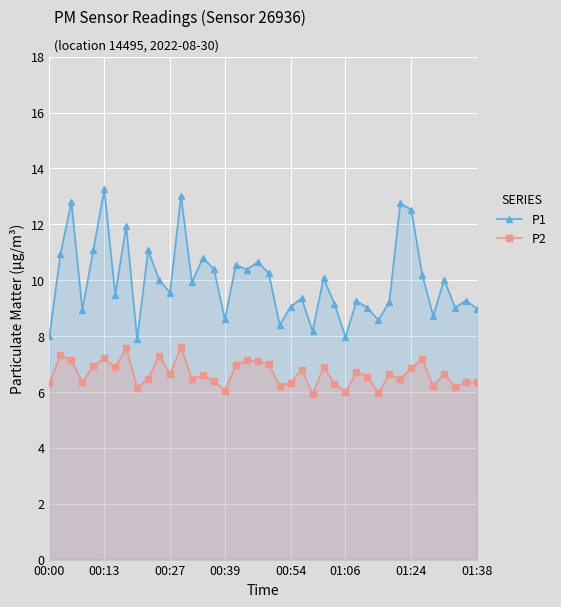

List the series in order of their peak value, highest first.

P1, P2